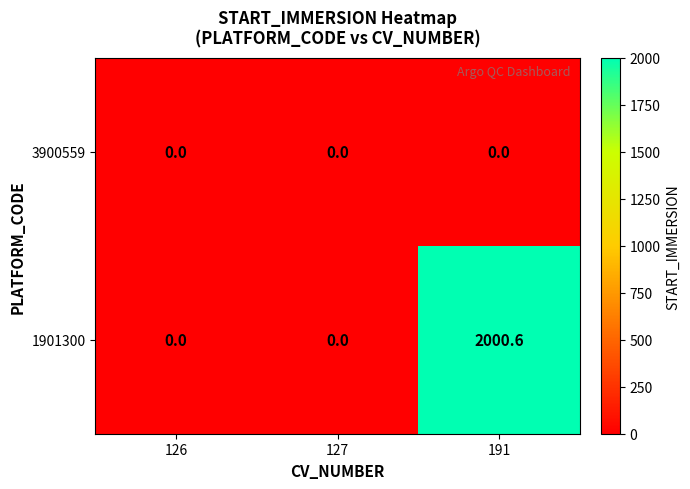

Which series has the widest spread of values?

1901300